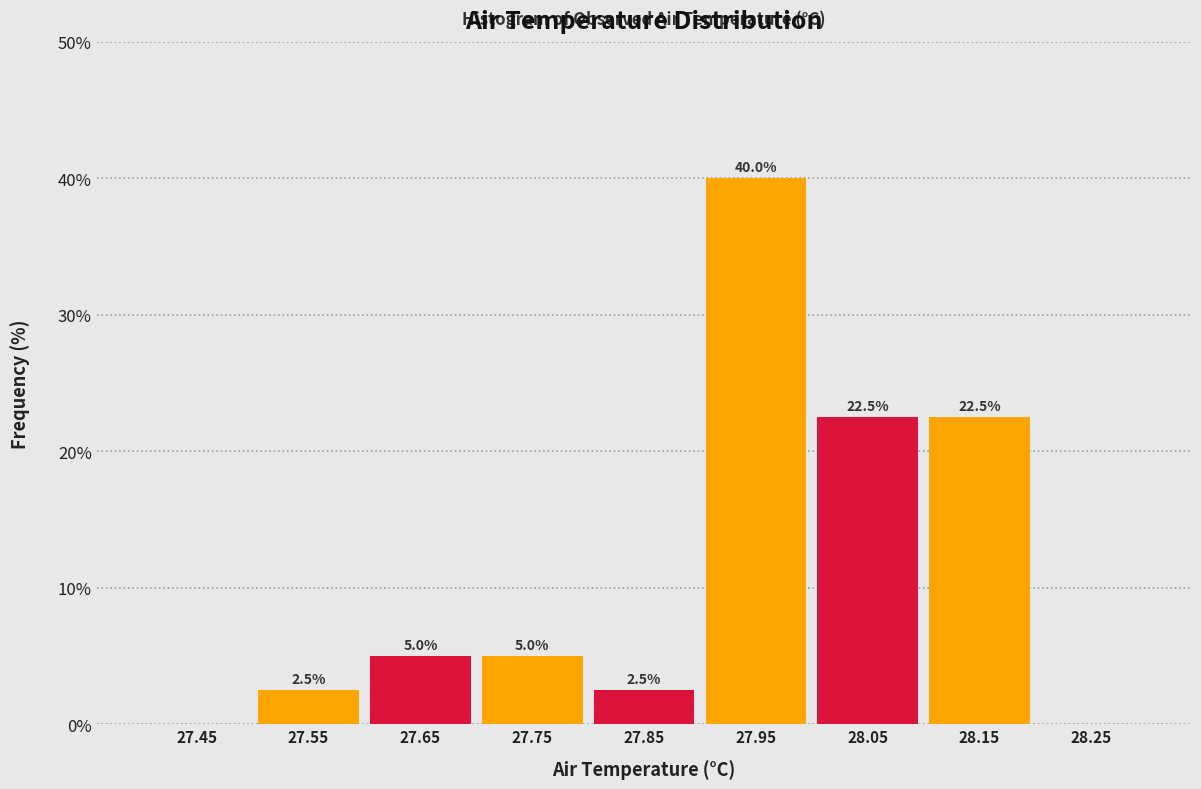

Which range on the x-axis has the tallest bar?

27.9 to 28.0